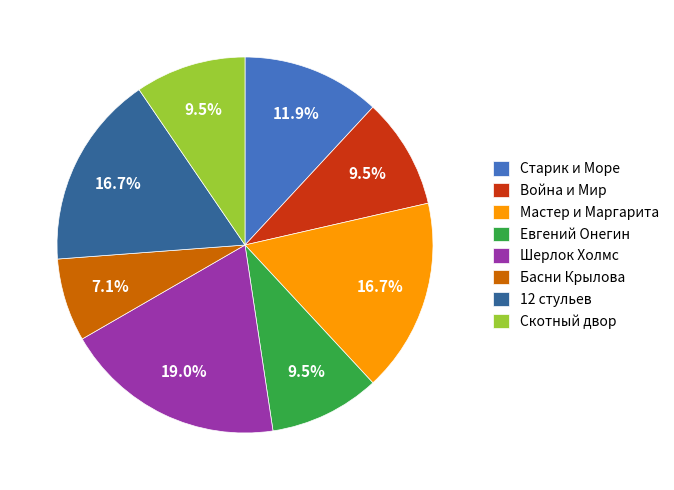

Does Война и Мир represent more than half of the total?

No